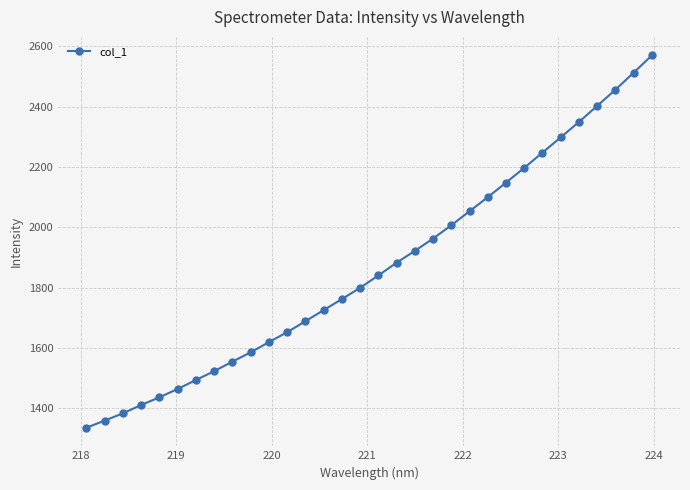

What is the difference between the second highest and second lowest values?

1152.4